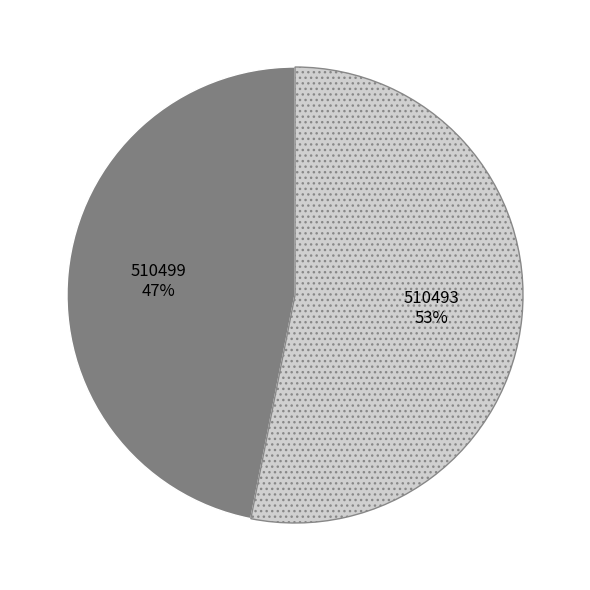

Which slice is the largest?

510493